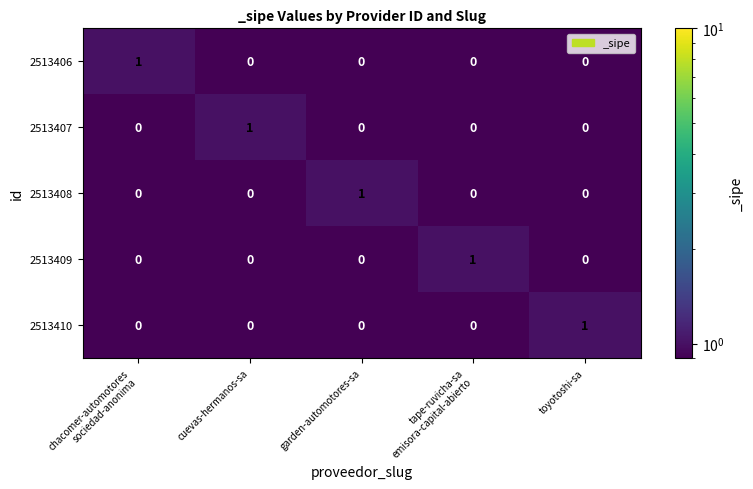

At how many categories does at least one series exceed 0?

5